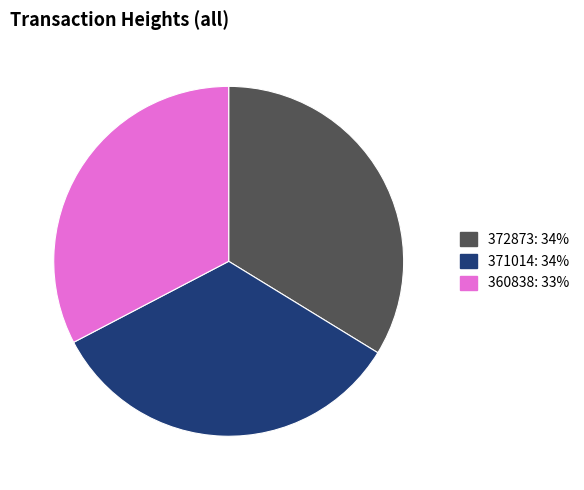

True or false: 371014 accounts for 27% of the total.

False